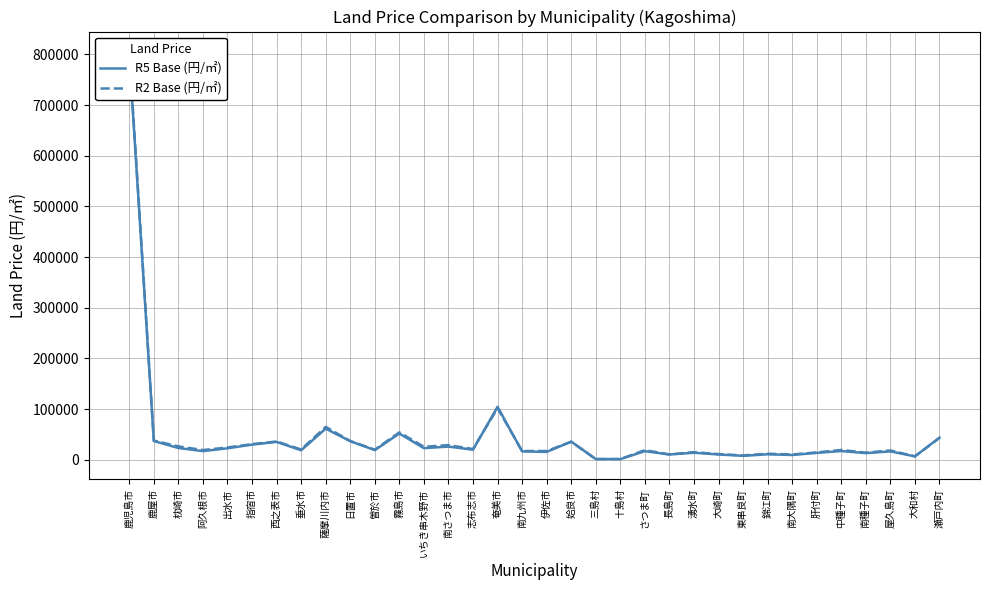

How many interior local peaks does the R5 Base (円/㎡) series have?

11